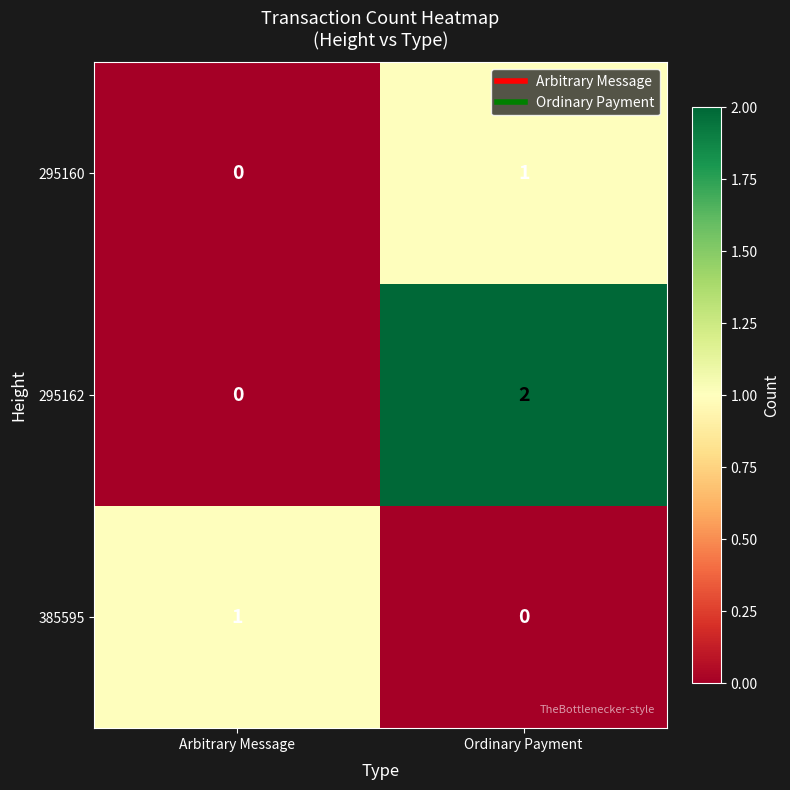

What is the total value across all series at Ordinary Payment?

3